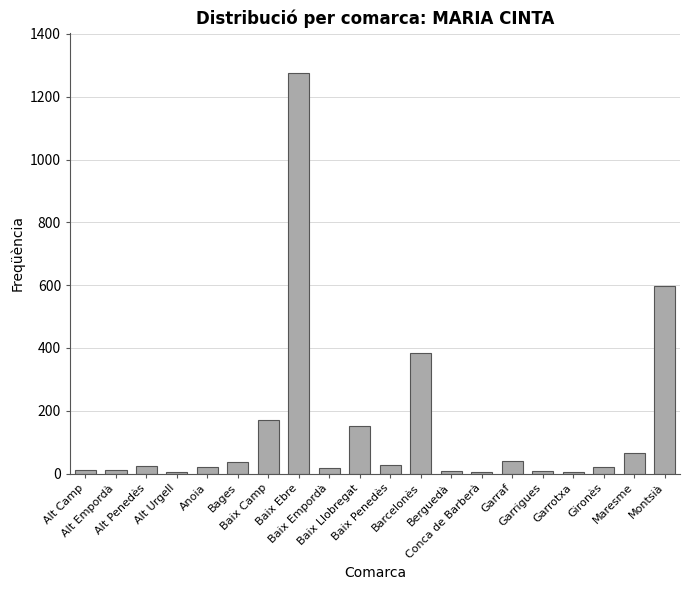

Is it true that the value at Alt Penedès is 12?

False